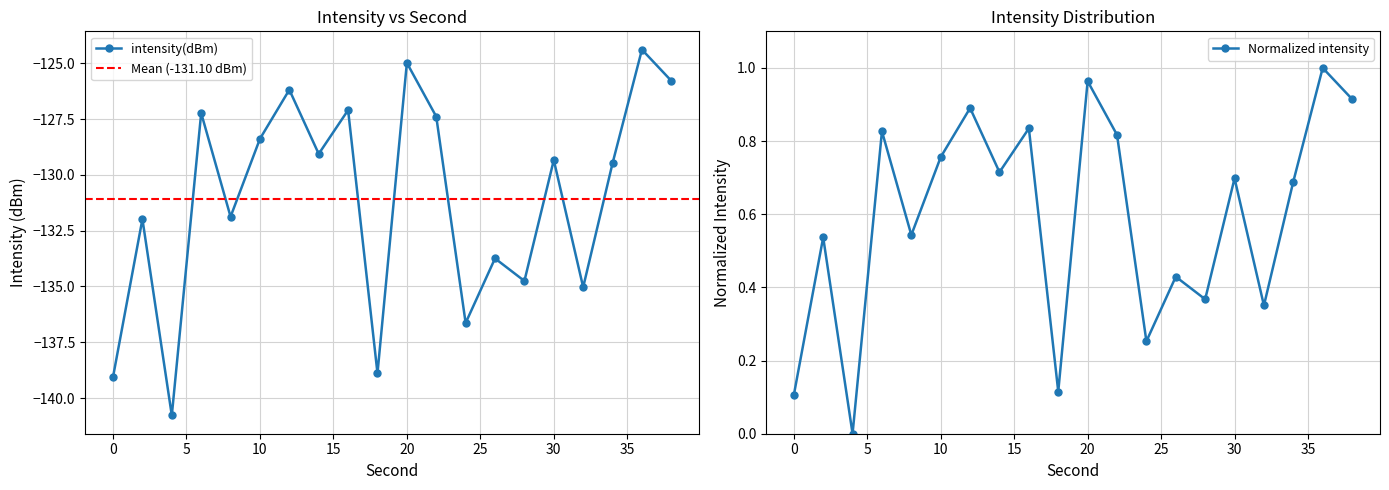

List the labels in order of value, smallest first.

4, 0, 18, 24, 32, 28, 26, 2, 8, 34, 30, 14, 10, 22, 6, 16, 12, 38, 20, 36